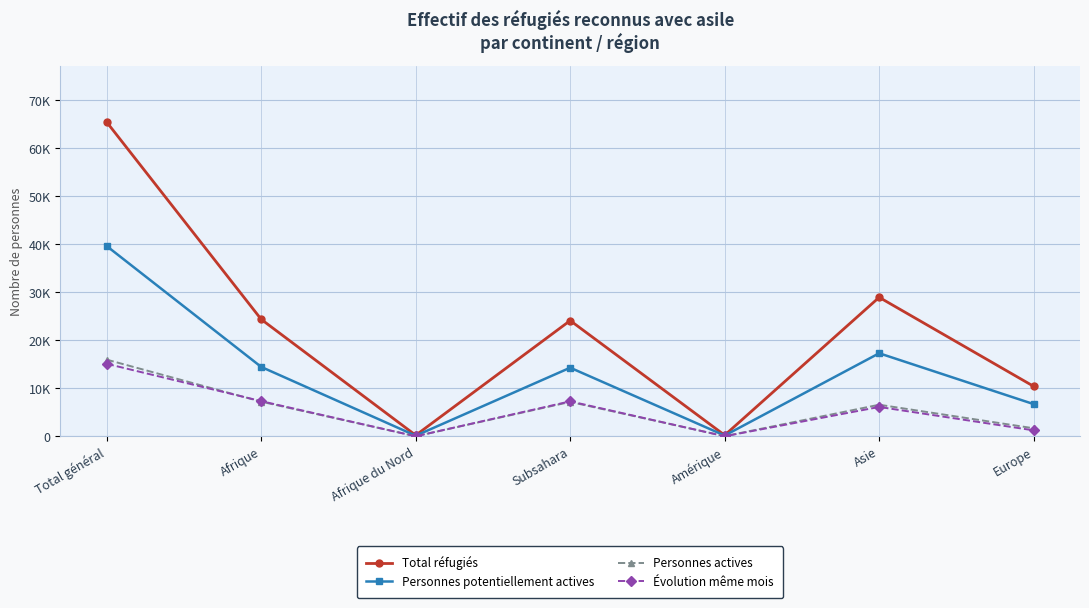

True or false: Total réfugiés and Évolution même mois cross at least once.

False